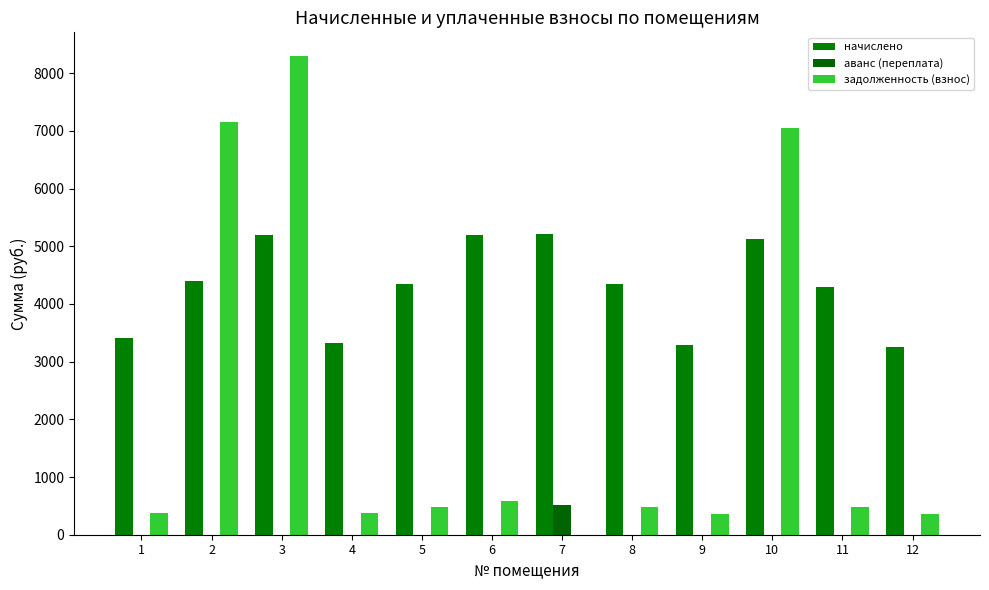

True or false: начислено has a value of 3324.2 at 4.

True